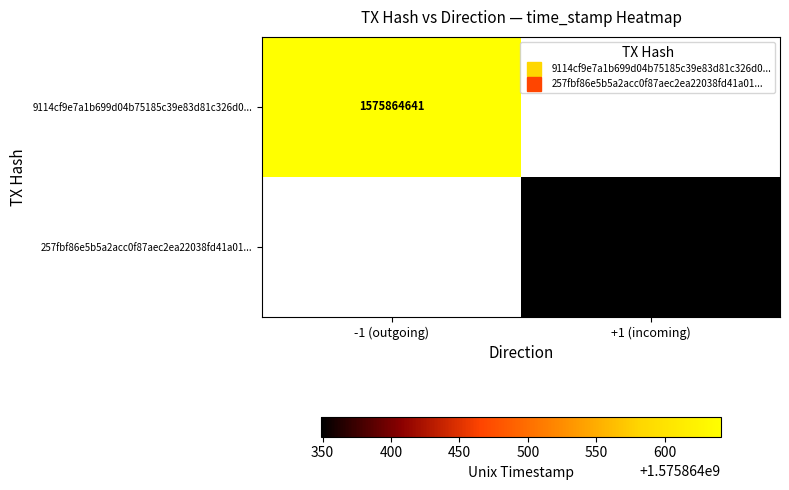

Reading left to right, extract all data points from this chart.

9114cf9e7a1b699d04b75185c39e83d81c326d0: -1	1575864641
257fbf86e5b5a2acc0f87aec2ea22038fd41a01: 1	1575864349